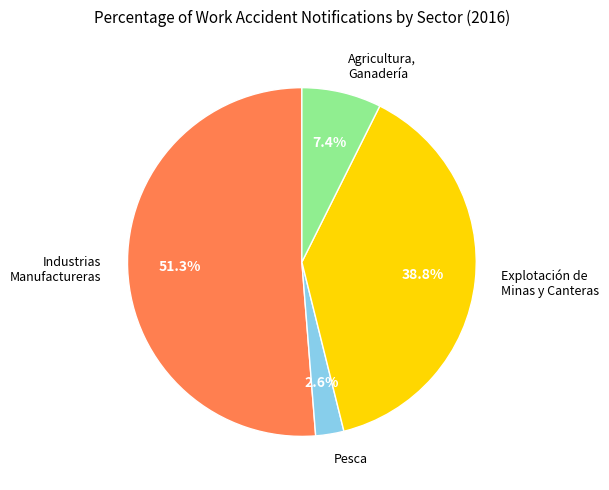

Does any single category account for the majority?

Yes